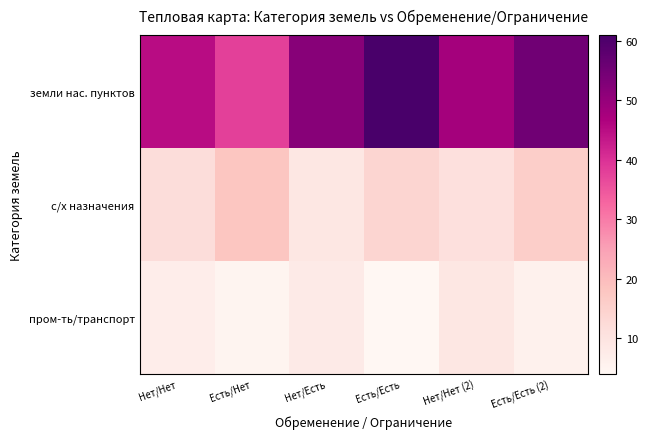

What is the spread (max minus min) of values at Нет/Нет?

38